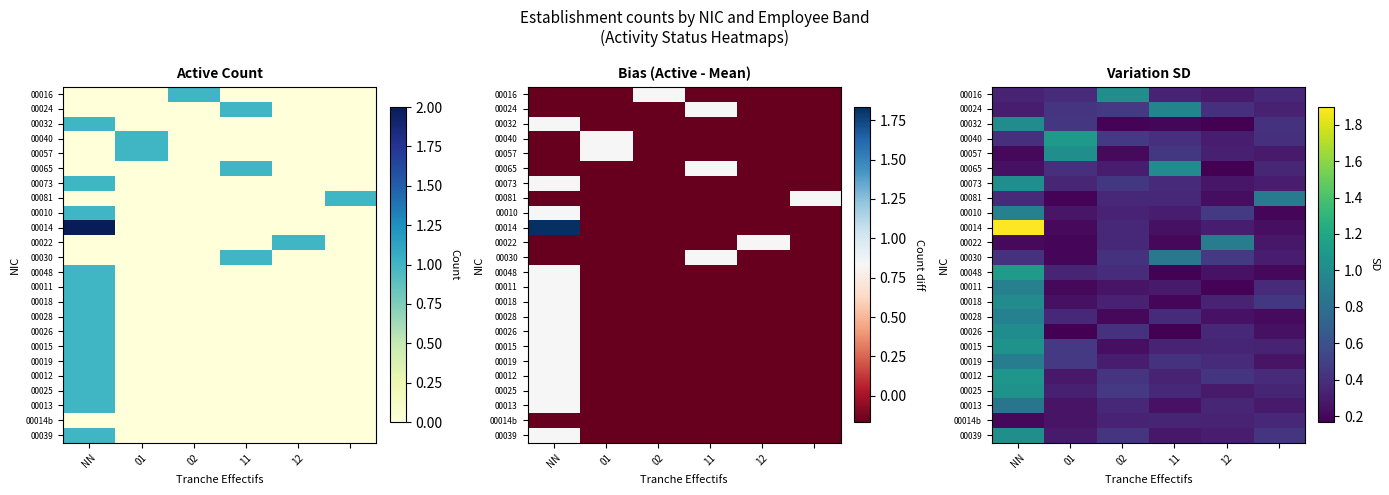

At which category is the sum across all series the highest?

NN